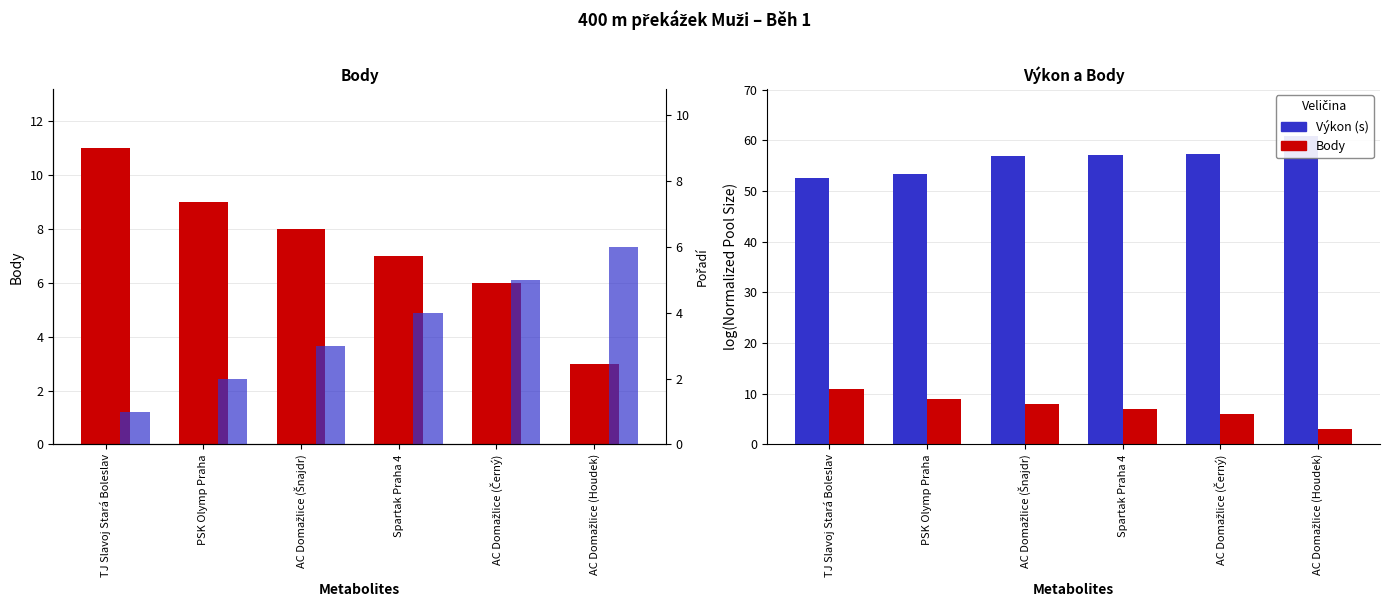

Count the Body values in the range 6 to 9.

4